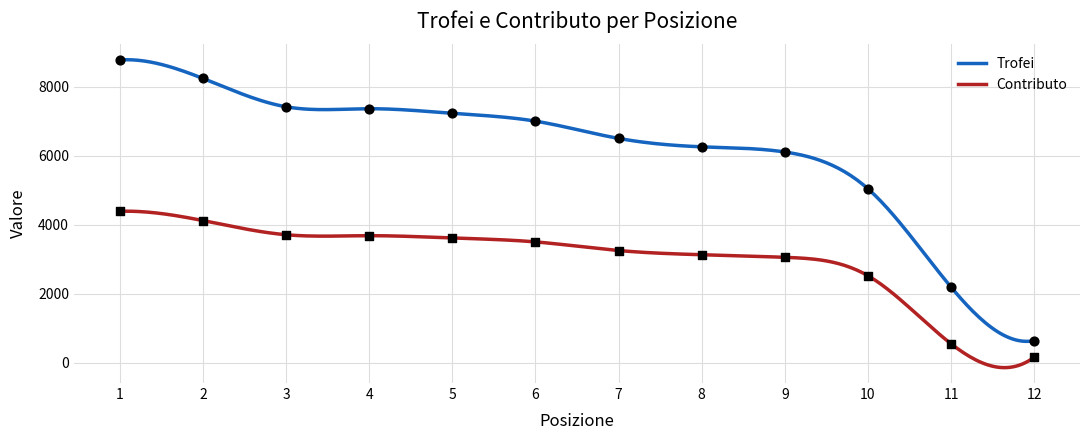

Is the value of Trofei at 10 greater than the value of Contributo at 10?

Yes